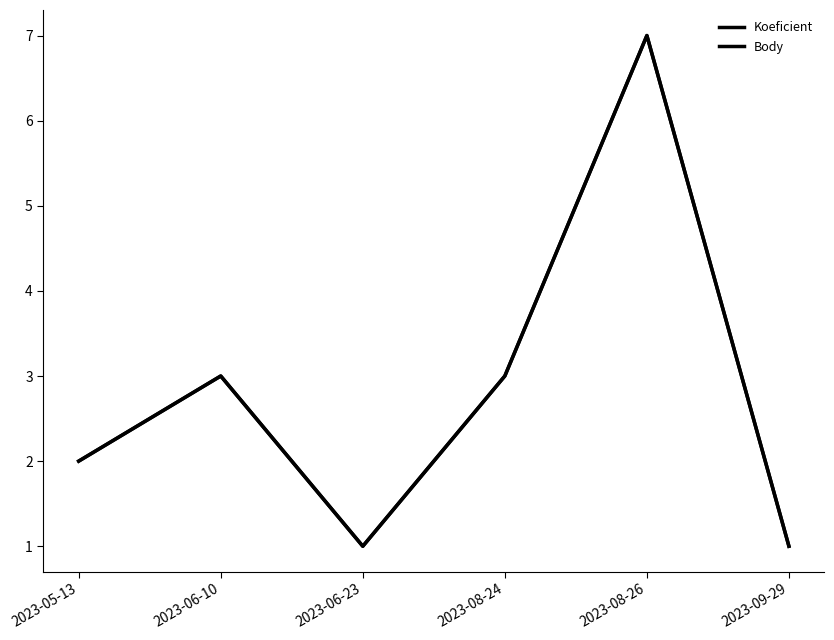

What is the label of the 6th point from the left?

2023-09-29